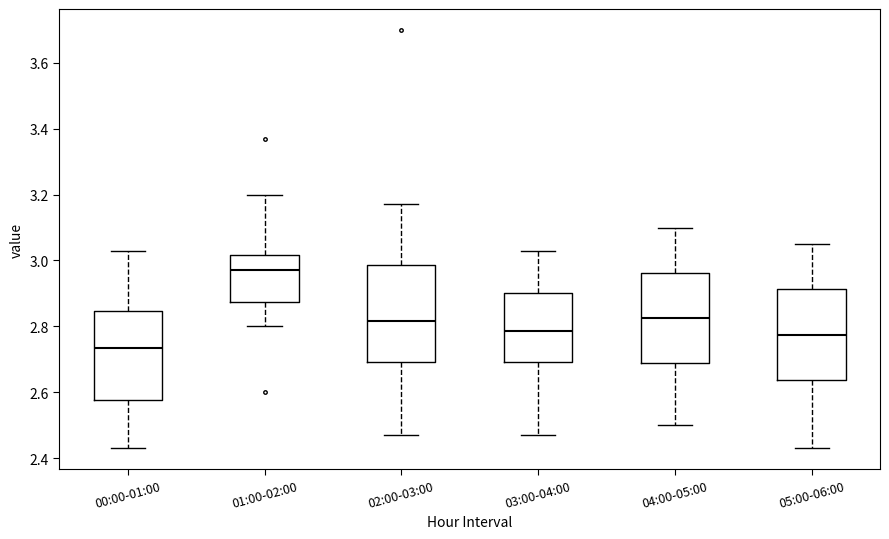

Which box has the lowest median line?

00:00-01:00